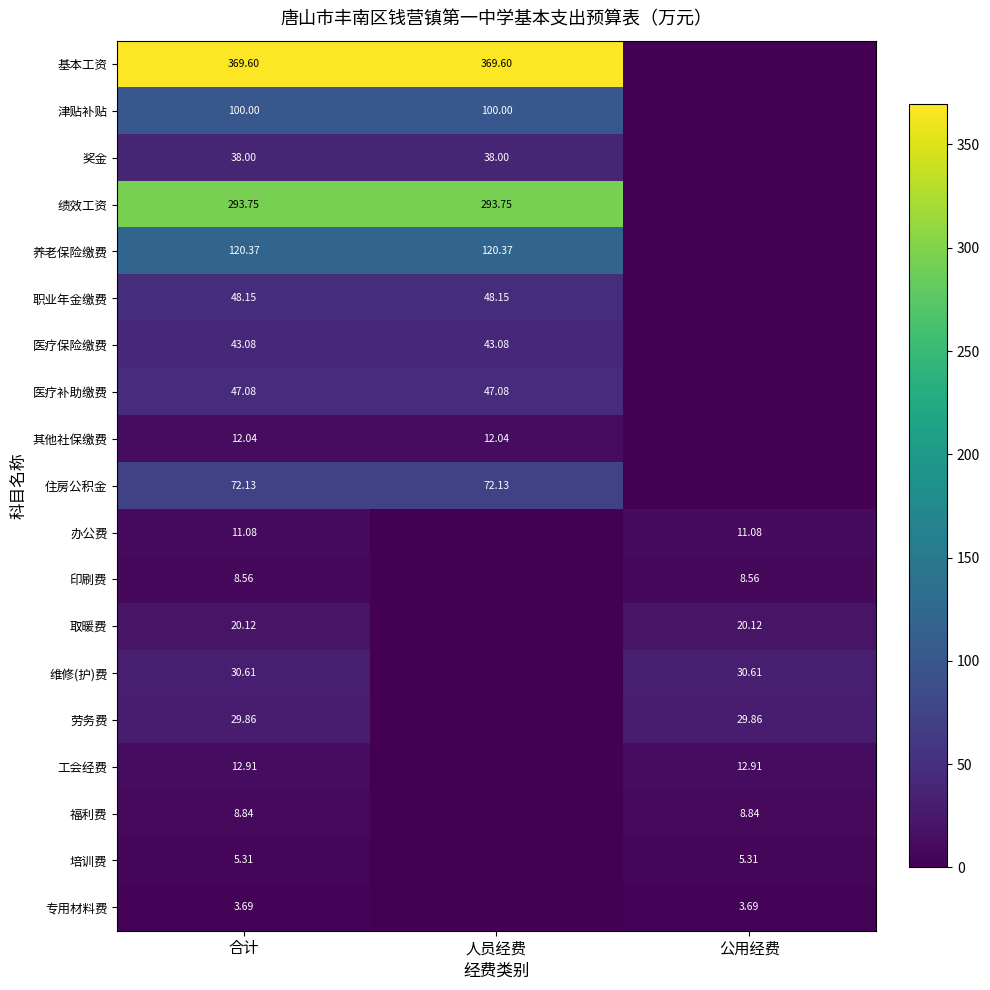

At 合计, list the series in order from smallest to largest.

专用材料费, 培训费, 印刷费, 福利费, 办公费, 其他社保缴费, 工会经费, 取暖费, 劳务费, 维修(护)费, 奖金, 医疗保险缴费, 医疗补助缴费, 职业年金缴费, 住房公积金, 津贴补贴, 养老保险缴费, 绩效工资, 基本工资